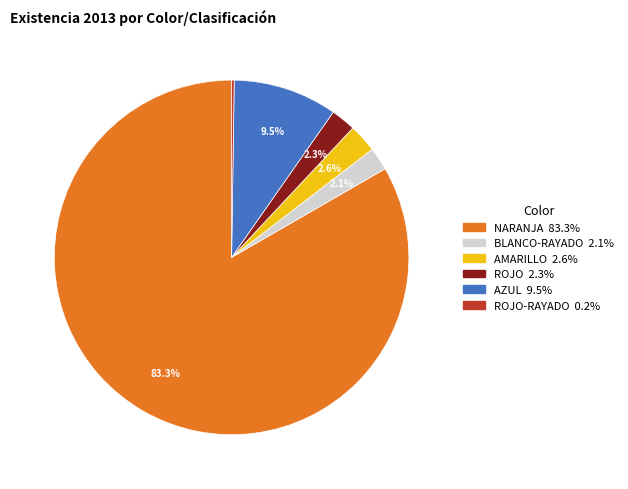

Is there a majority slice in this chart?

Yes